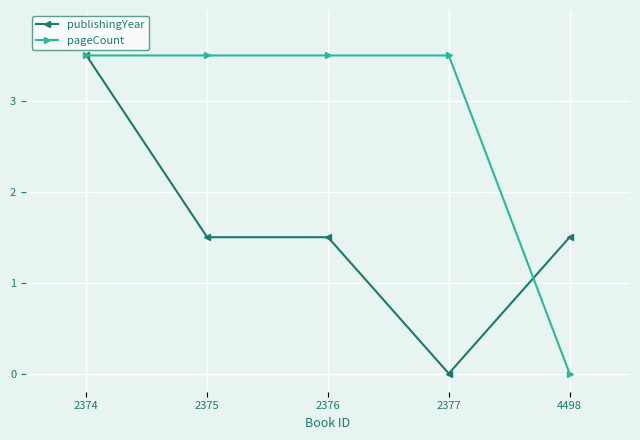

What are all the series names shown in the legend?

publishingYear, pageCount